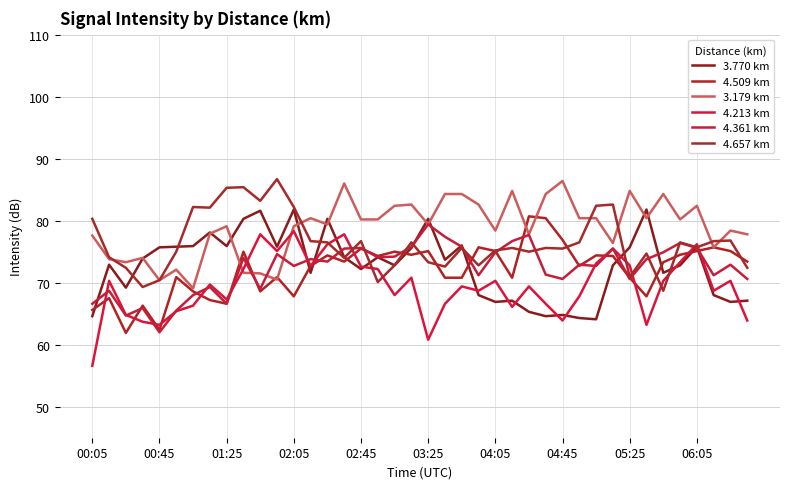

How many lines are shown in the chart?

6